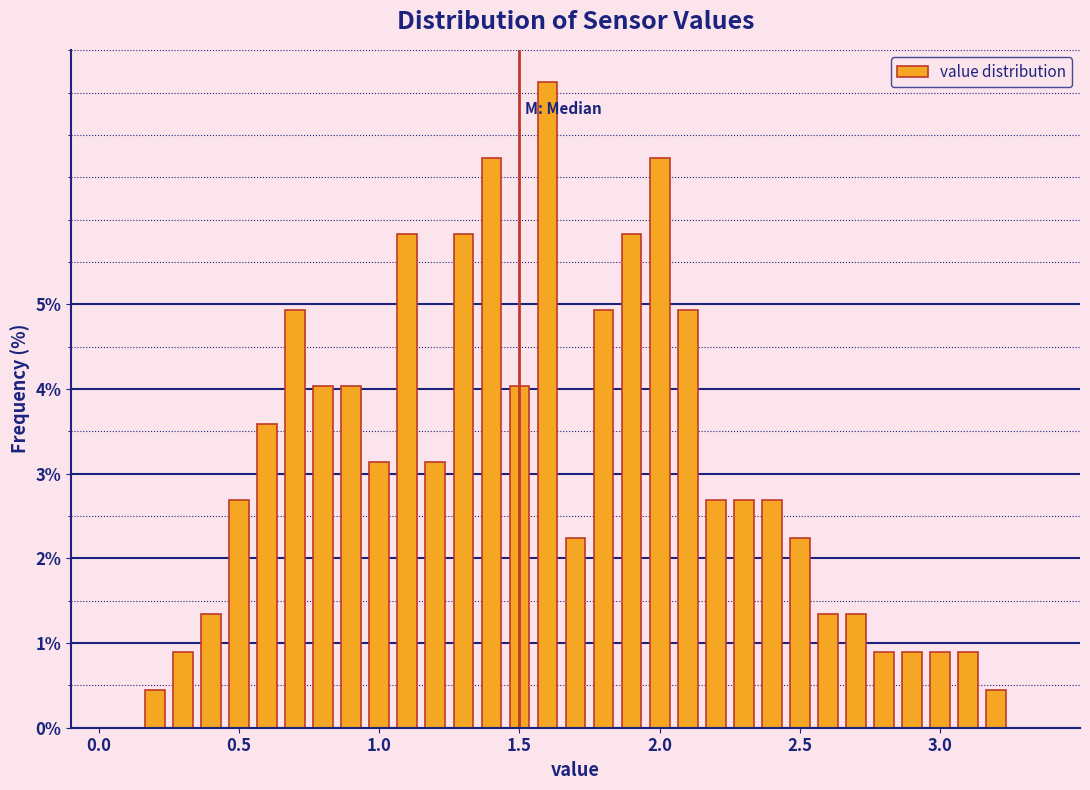

Around what value on the x-axis is the tallest bar? Give the approximate position of its centre, as read against the axis.

1.60